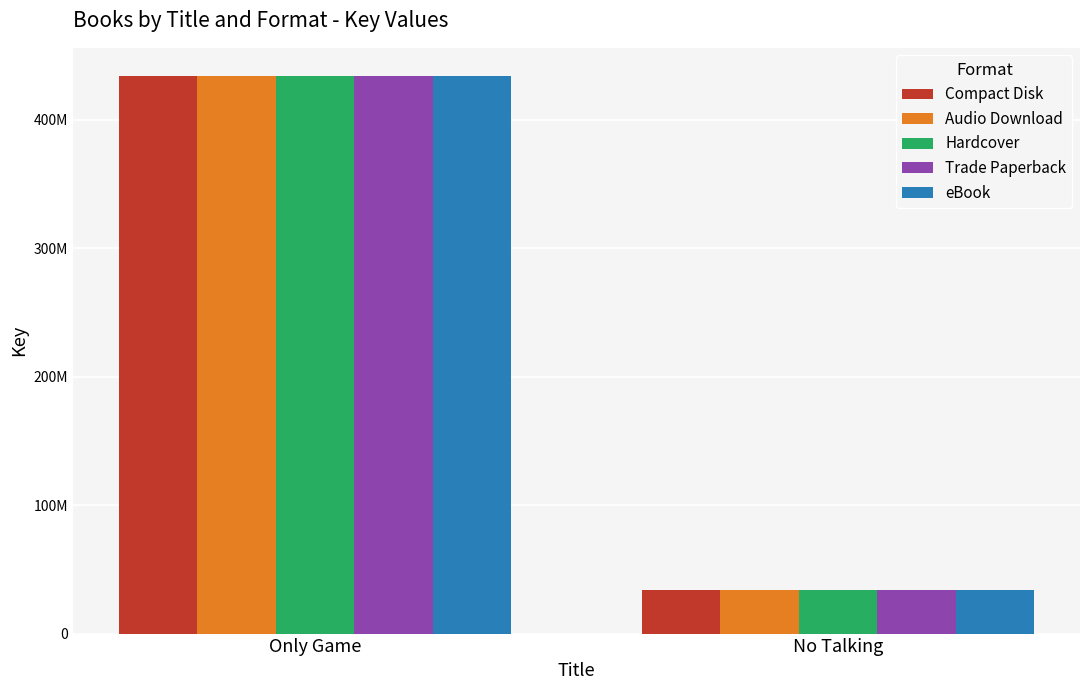

What is the label of the 2nd bar from the right?

Only Game